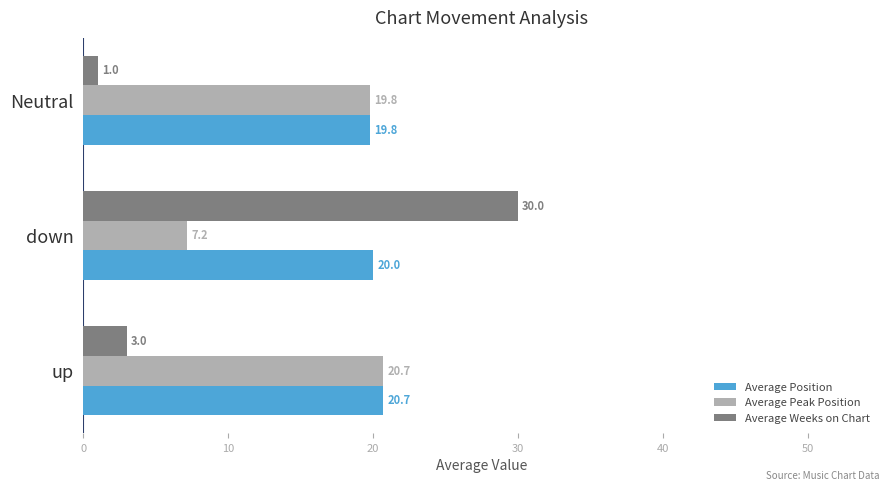

Between down and Neutral, which series saw the biggest shift?

Average Weeks on Chart